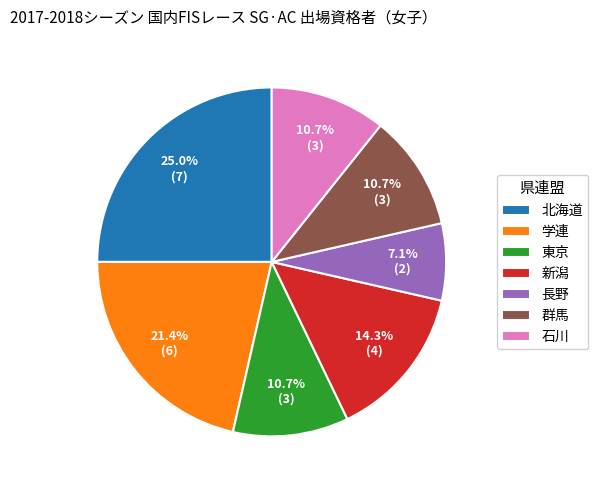

To the nearest percent, what is the combined percentage of 長野 and 新潟?

21%